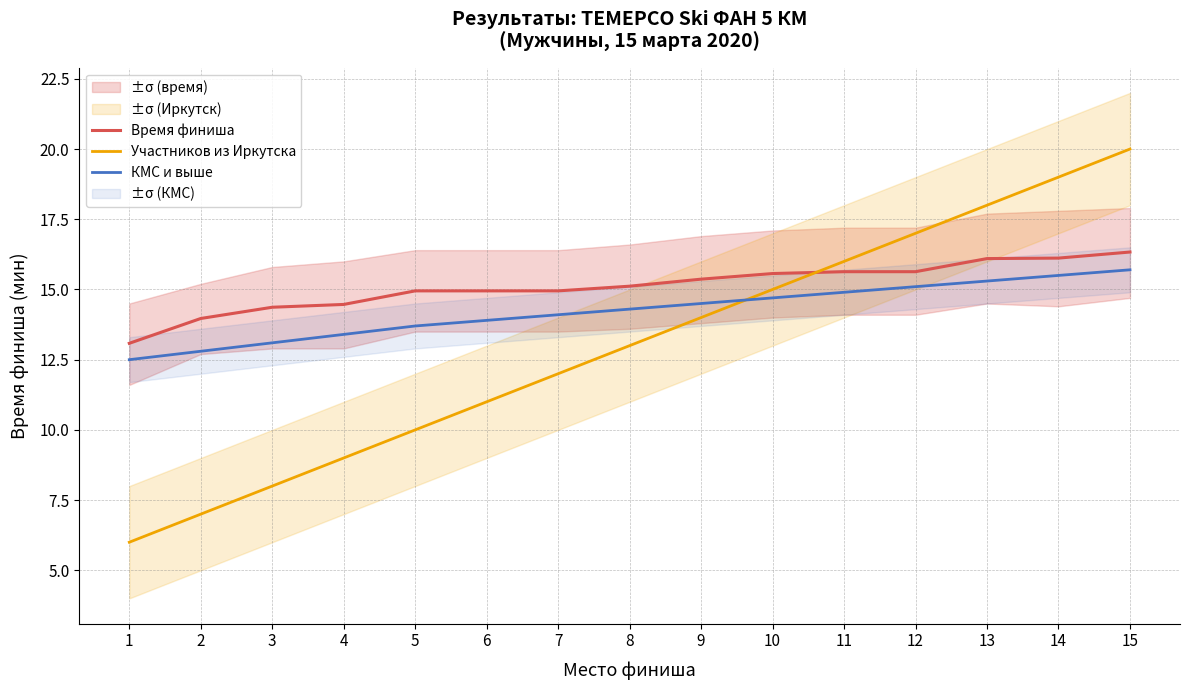

What is the difference between the second highest and second lowest values in the Время финиша series?

2.2